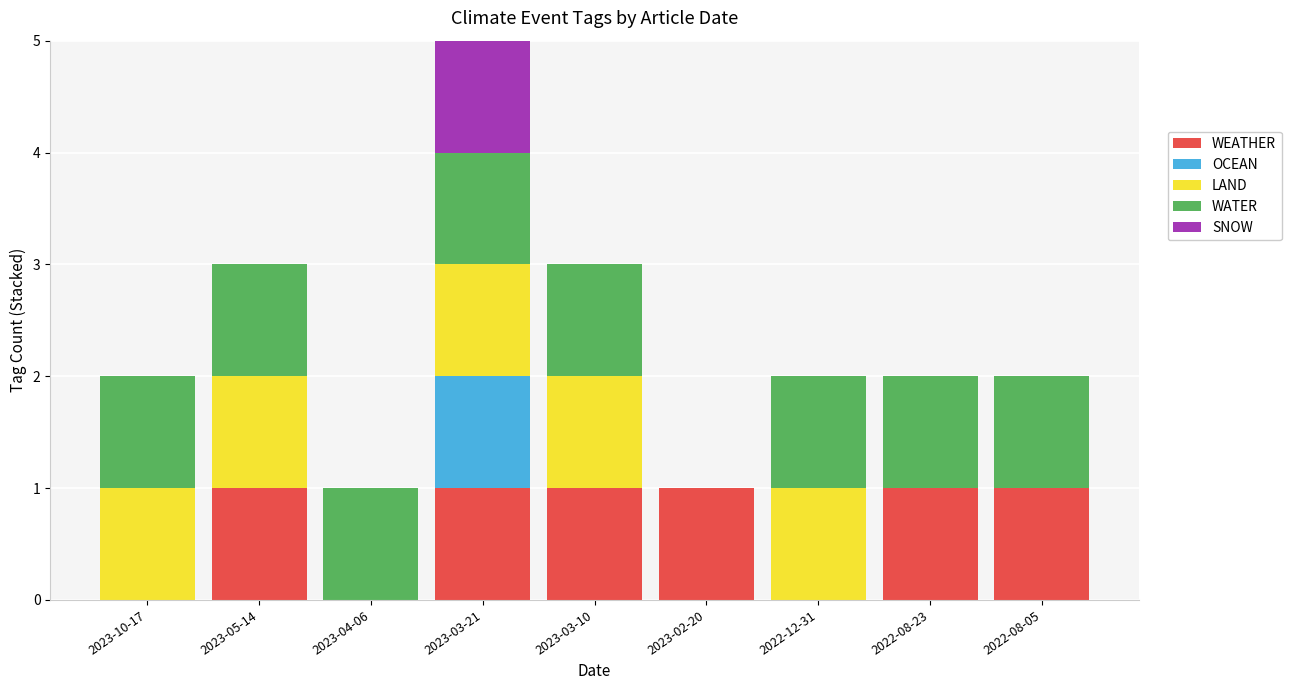

The value of WEATHER at 2023-03-10 is 0. True or false?

False